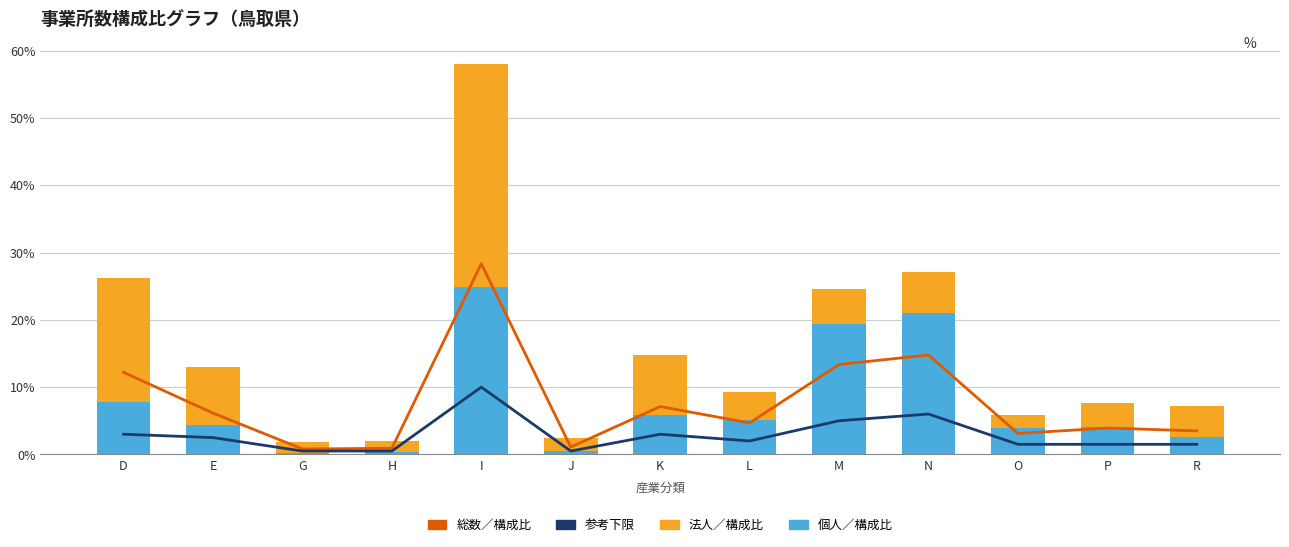

Reading left to right, what are all the values shown in this chart?

総数／構成比: D=12.2	E=6.1	G=0.8	H=0.9	I=28.3	J=1.1	K=7.1	L=4.7	M=13.4	N=14.8	O=3.1	P=3.9	R=3.5
参考下限: D=3.0	E=2.5	G=0.5	H=0.5	I=10.0	J=0.5	K=3.0	L=2.0	M=5.0	N=6.0	O=1.5	P=1.5	R=1.5
個人／構成比: D=7.8	E=4.4	G=0.2	H=0.4	I=24.9	J=0.5	K=5.8	L=5.1	M=19.4	N=21.0	O=4.0	P=4.0	R=2.6
法人／構成比: D=18.3	E=8.6	G=1.6	H=1.6	I=33.2	J=1.9	K=9.0	L=4.2	M=5.2	N=6.1	O=1.9	P=3.6	R=4.6